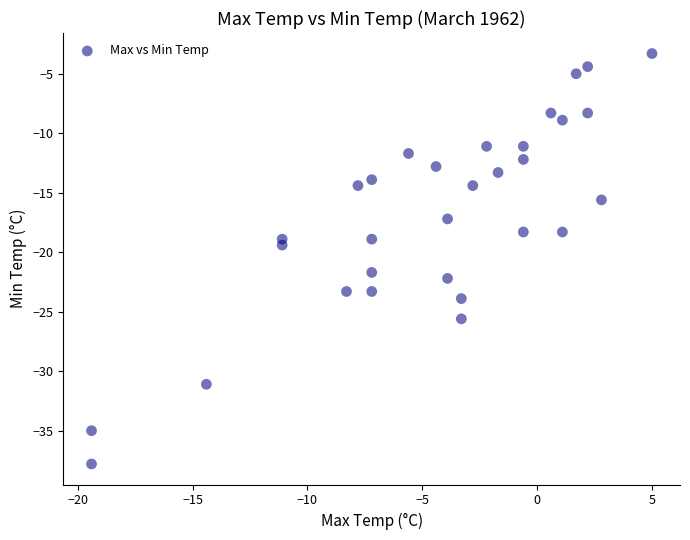

What Y value in the scatter plot is closest to -20?

-19.4